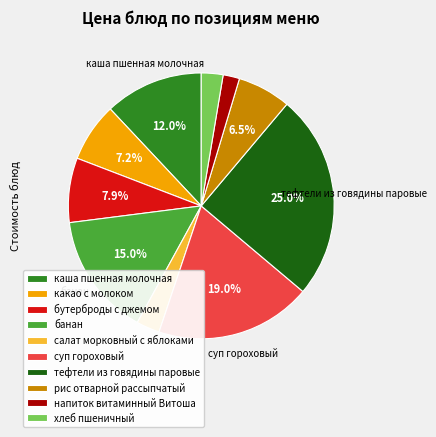

Does салат морковный с яблоками represent more than half of the total?

No